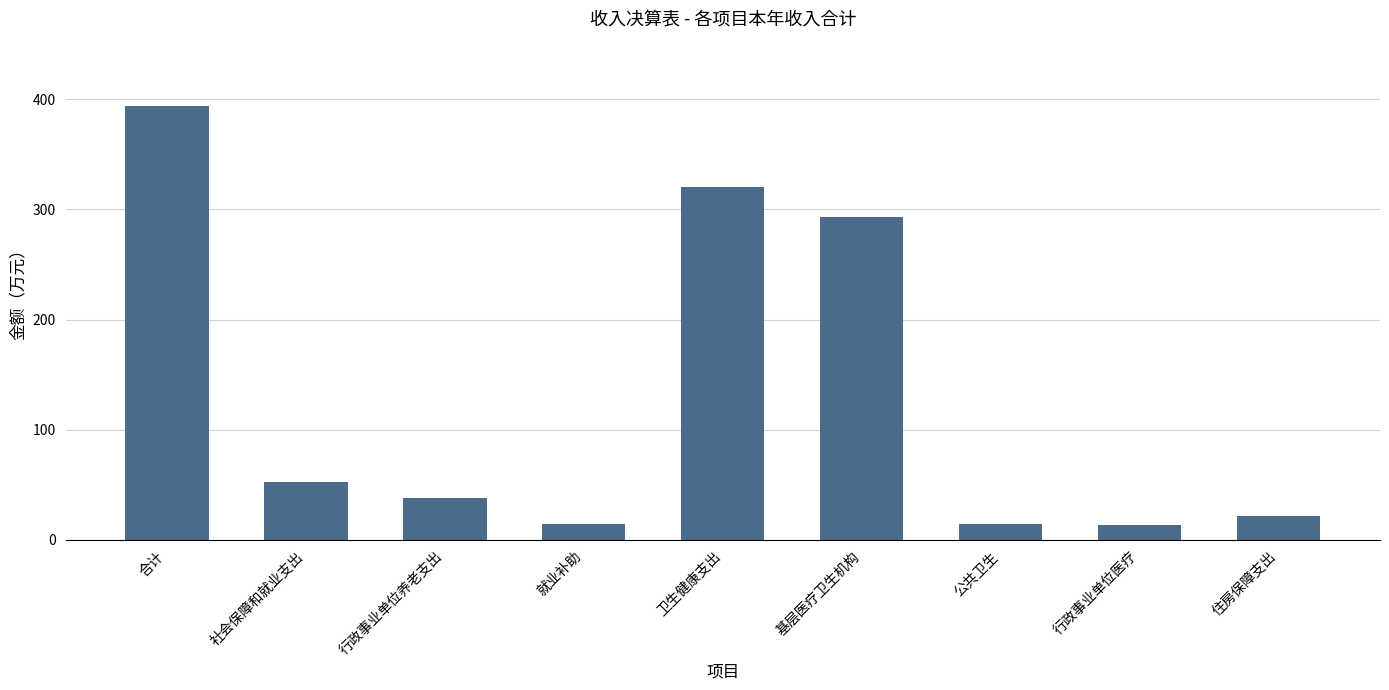

What is the label of the 9th bar from the left?

住房保障支出